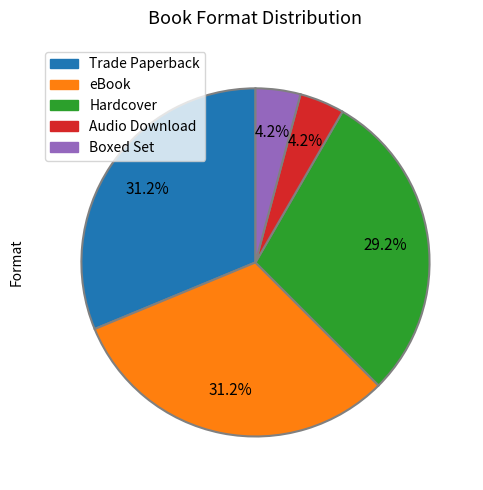

To the nearest percent, what is the difference between the Hardcover and Audio Download slice percentages?

25%